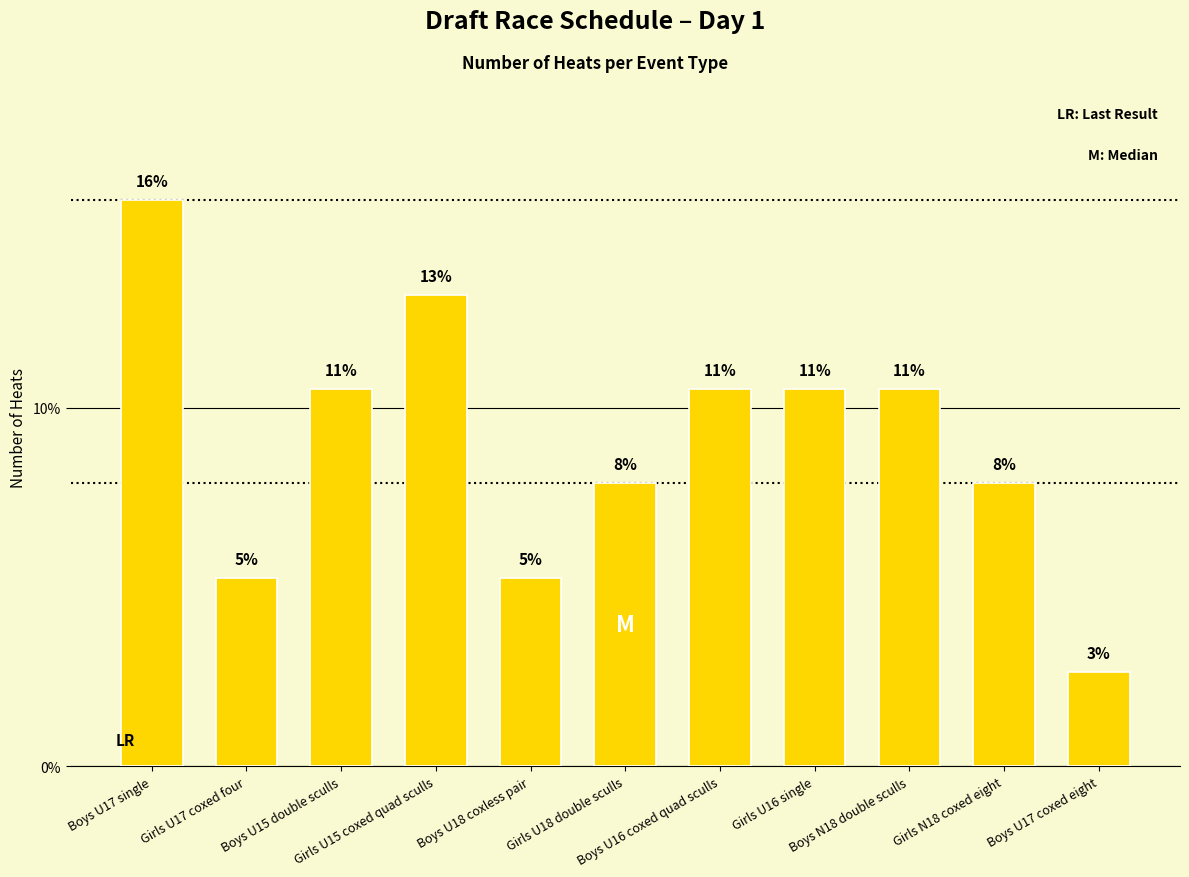

The value at Boys N18 double sculls is 5.1. True or false?

False